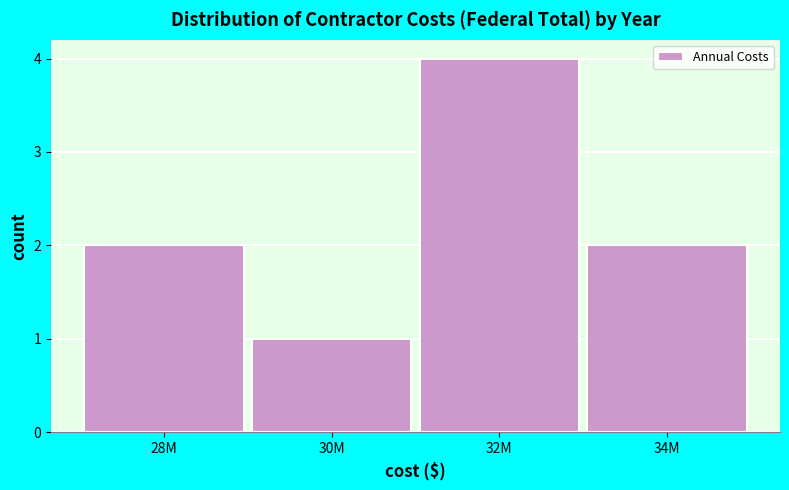

Reading left to right, what are all the values shown in this chart?

2	1	4	2